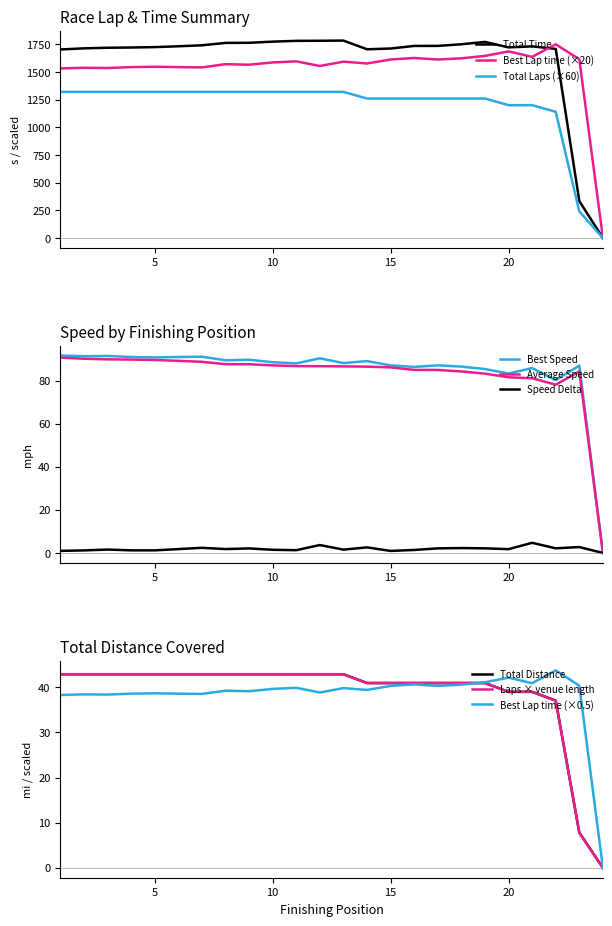

In Average Speed, how many points are higher than both neighbors (excluding endpoints)?

1